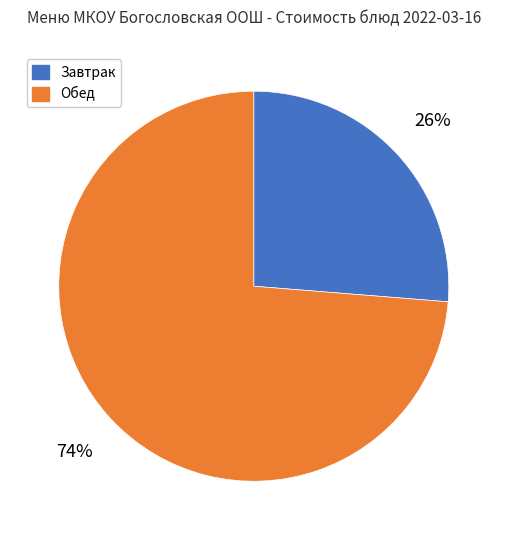

Rank the categories by value from lowest to highest.

Завтрак, Обед